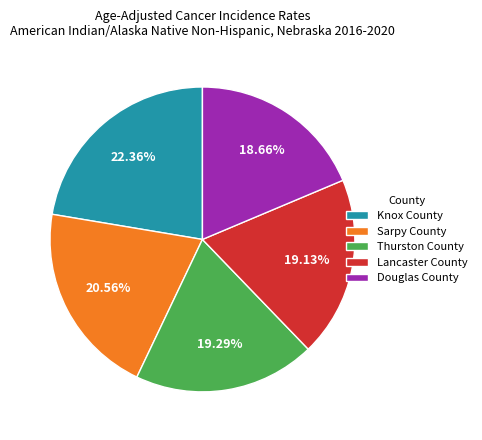

Which slice is the largest?

Knox County